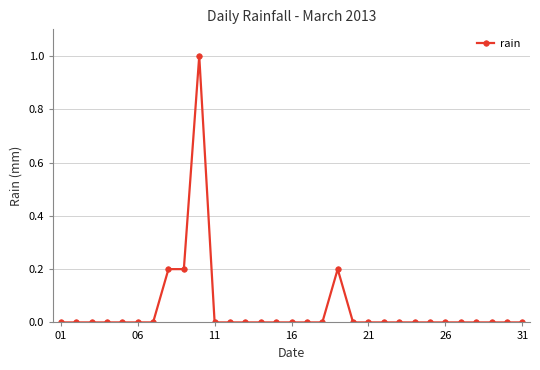

What is the difference between the maximum and second lowest values?

1.0